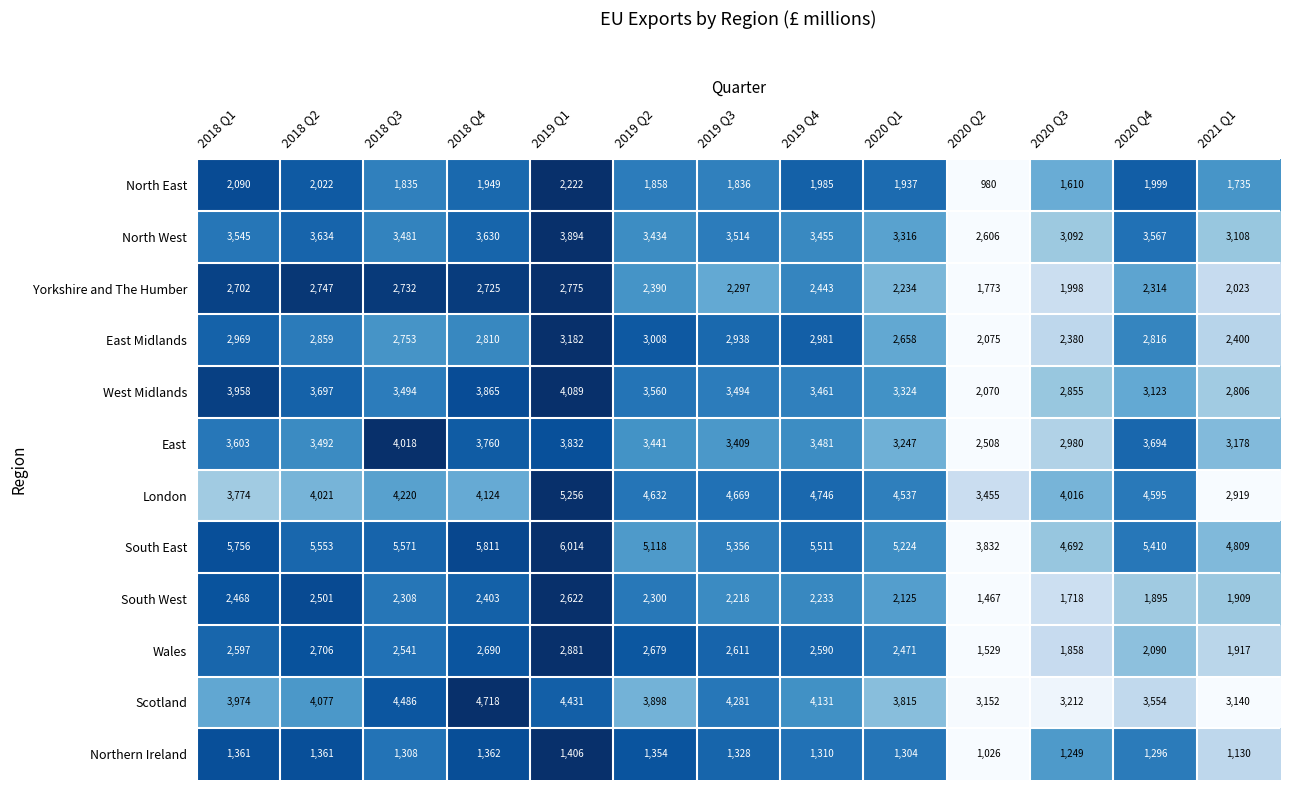

Rank the categories by North East value from highest to lowest.

2019 Q1, 2018 Q1, 2018 Q2, 2020 Q4, 2019 Q4, 2018 Q4, 2020 Q1, 2019 Q2, 2019 Q3, 2018 Q3, 2021 Q1, 2020 Q3, 2020 Q2